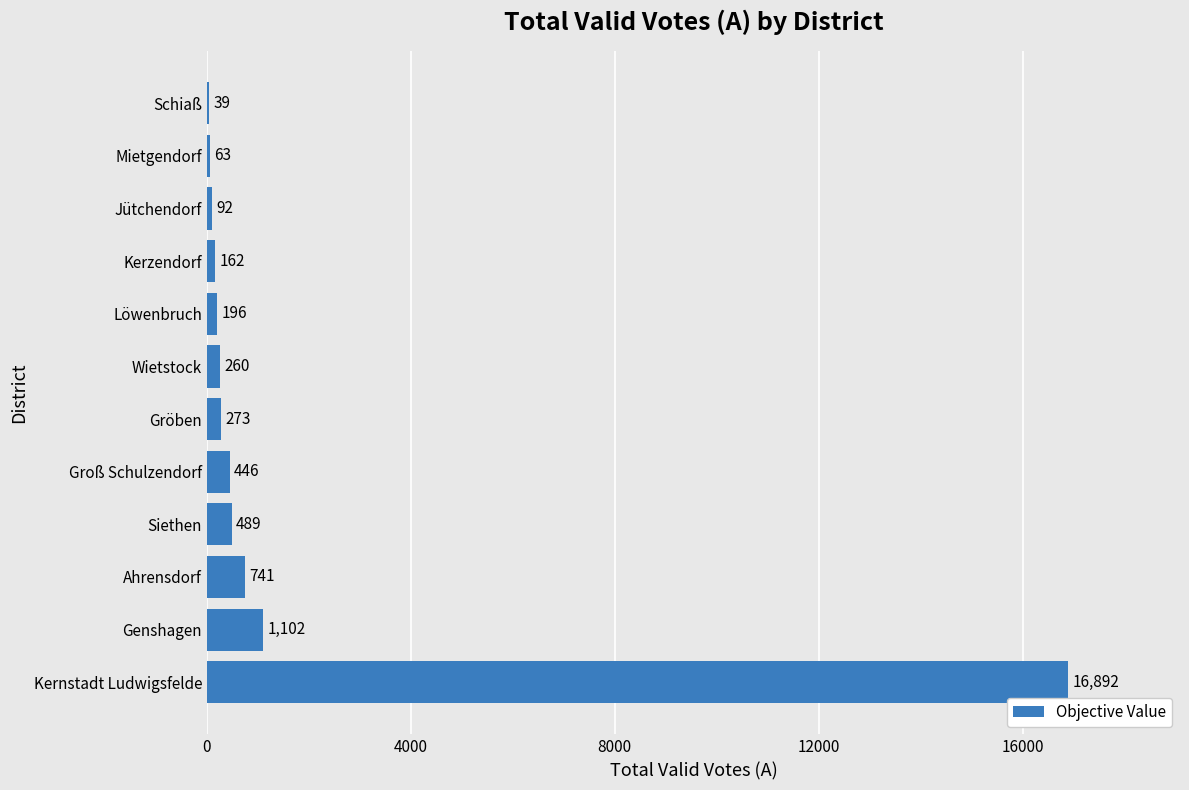

What is the ratio of the value at Groß Schulzendorf to the value at Kerzendorf?

2.8